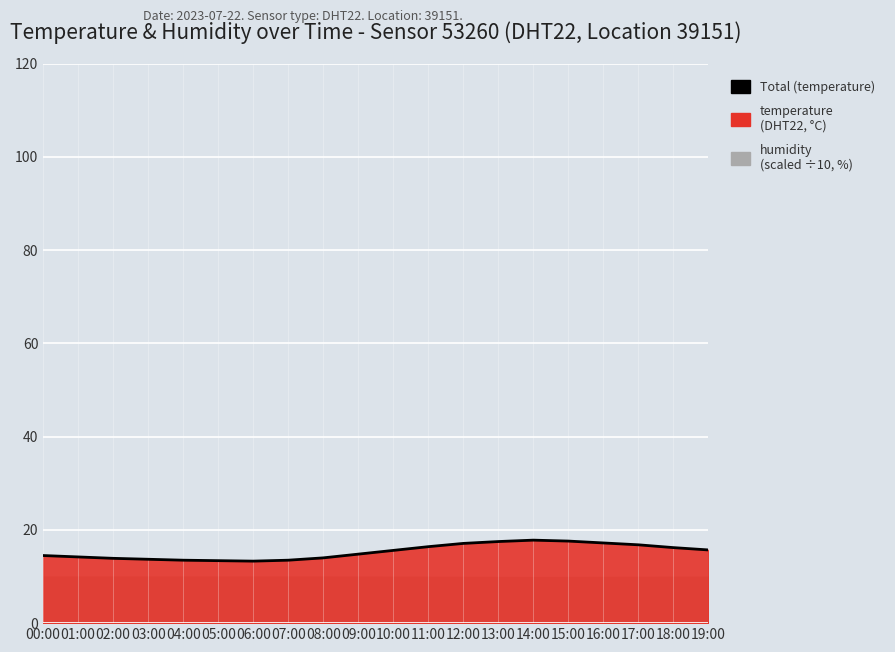

How many values exceed 15?

10